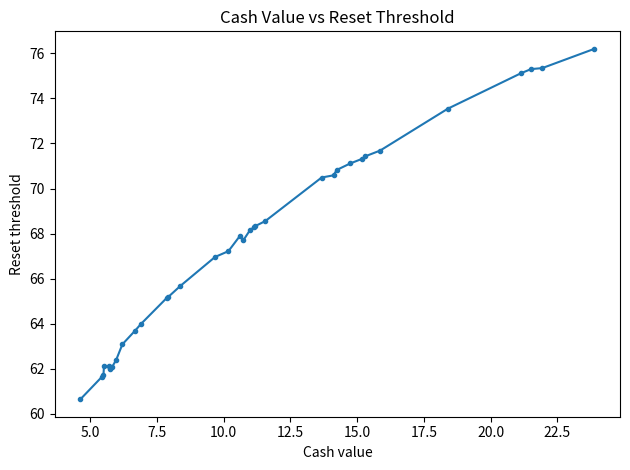

What is the difference between the maximum and minimum values?

15.6